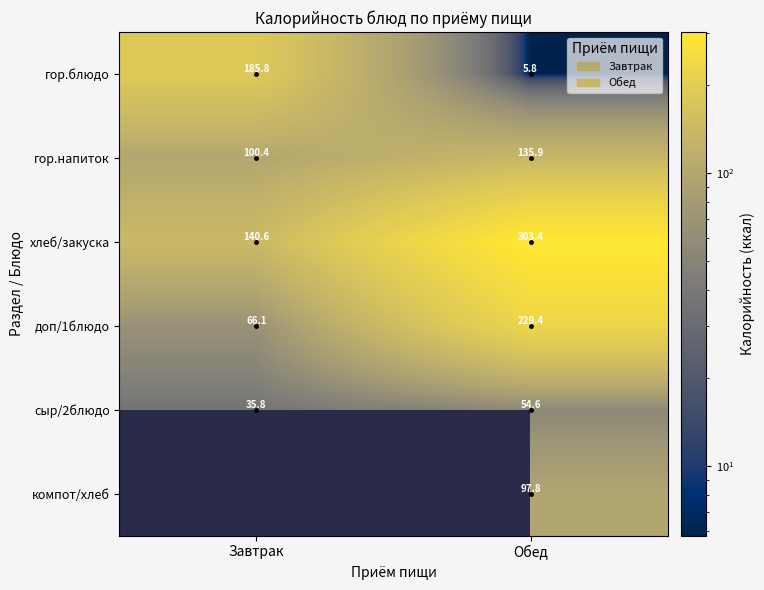

Between Завтрак and Обед, which is larger?

Завтрак